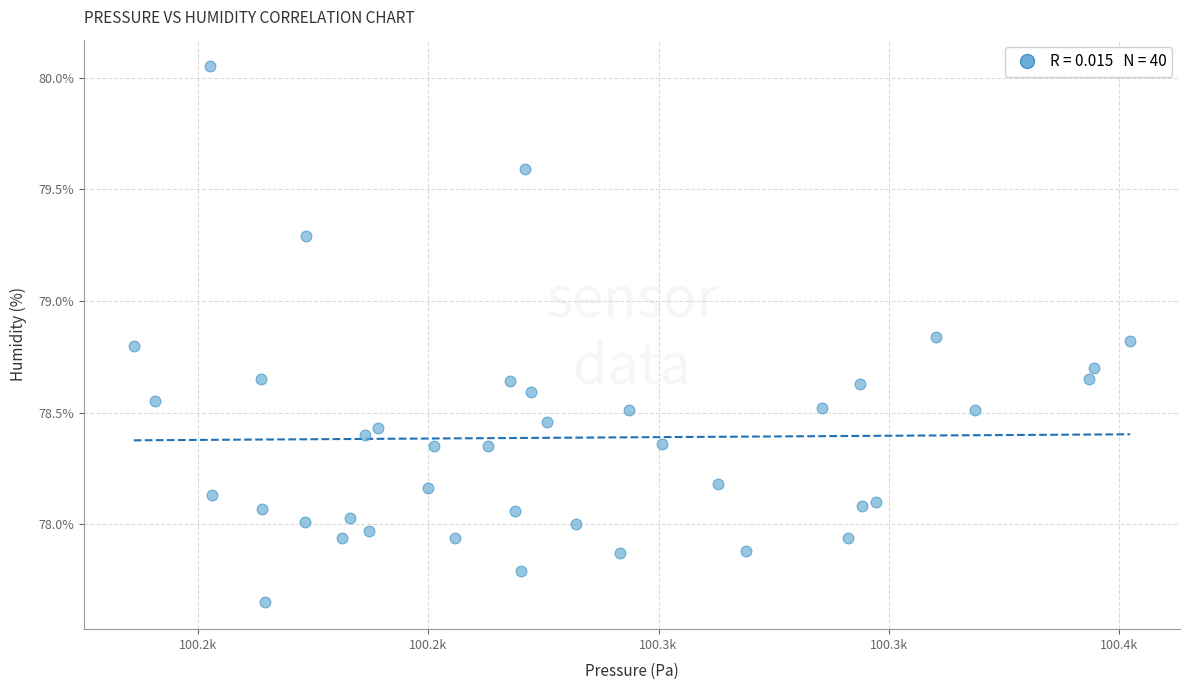

What is the range of Y values (max minus min)?

2.4